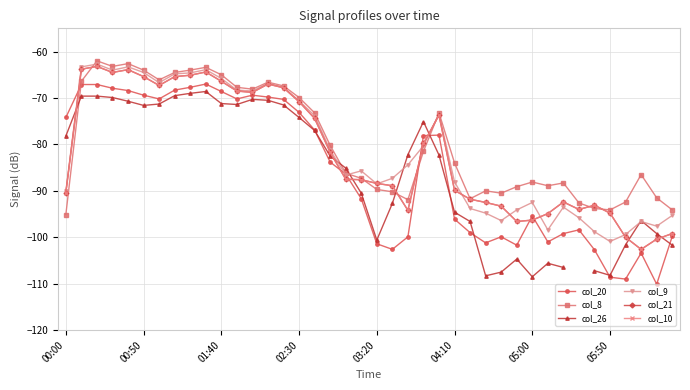

The col_8 series shows -88.3 at 32. True or false?

True